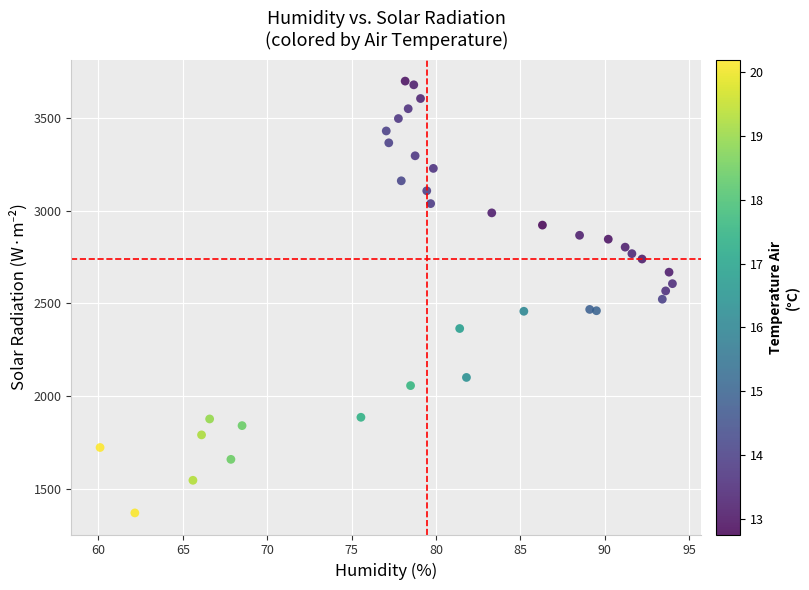

What is the range of Y values (max minus min)?

2330